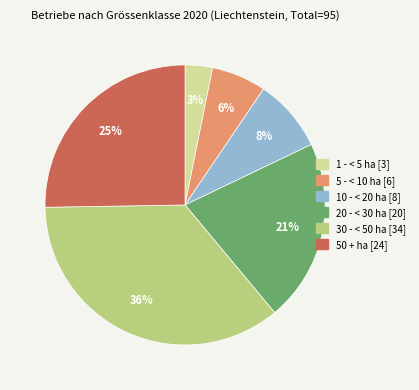

To the nearest percent, what portion does 50 + represent?

25%